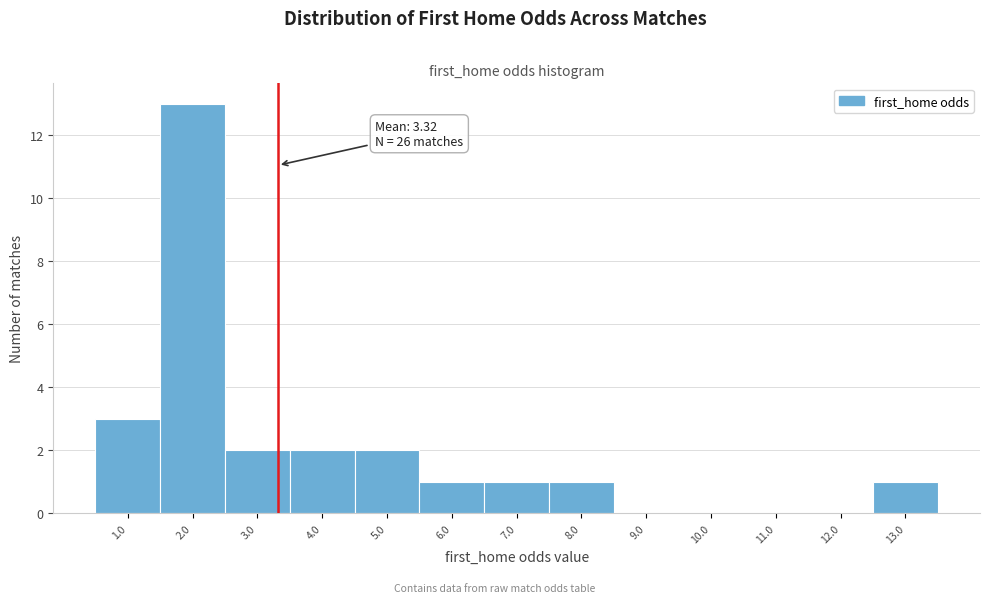

Over which range of the x-axis is the bar tallest?

1.5 to 2.5